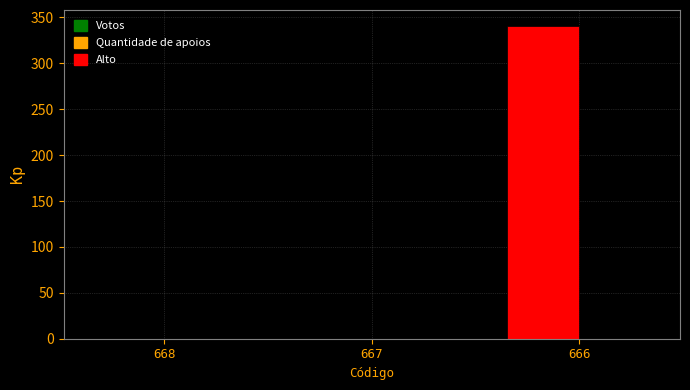

The value of Votos at 668 is 0. True or false?

True